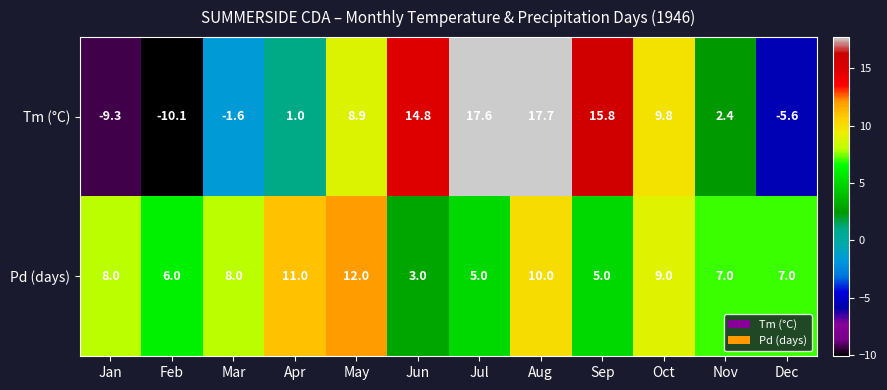

What is the difference between the highest and lowest values at Dec?

12.6